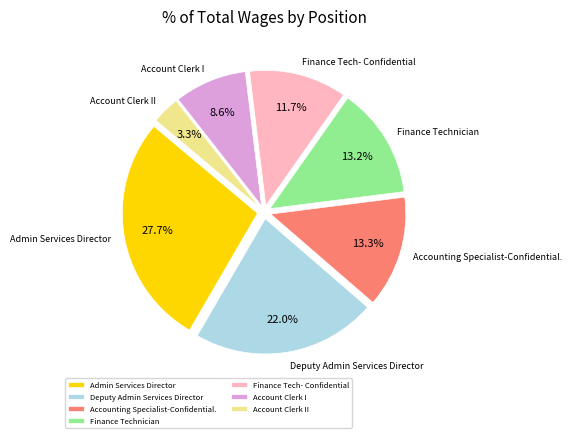

How many slices are in this pie chart?

7